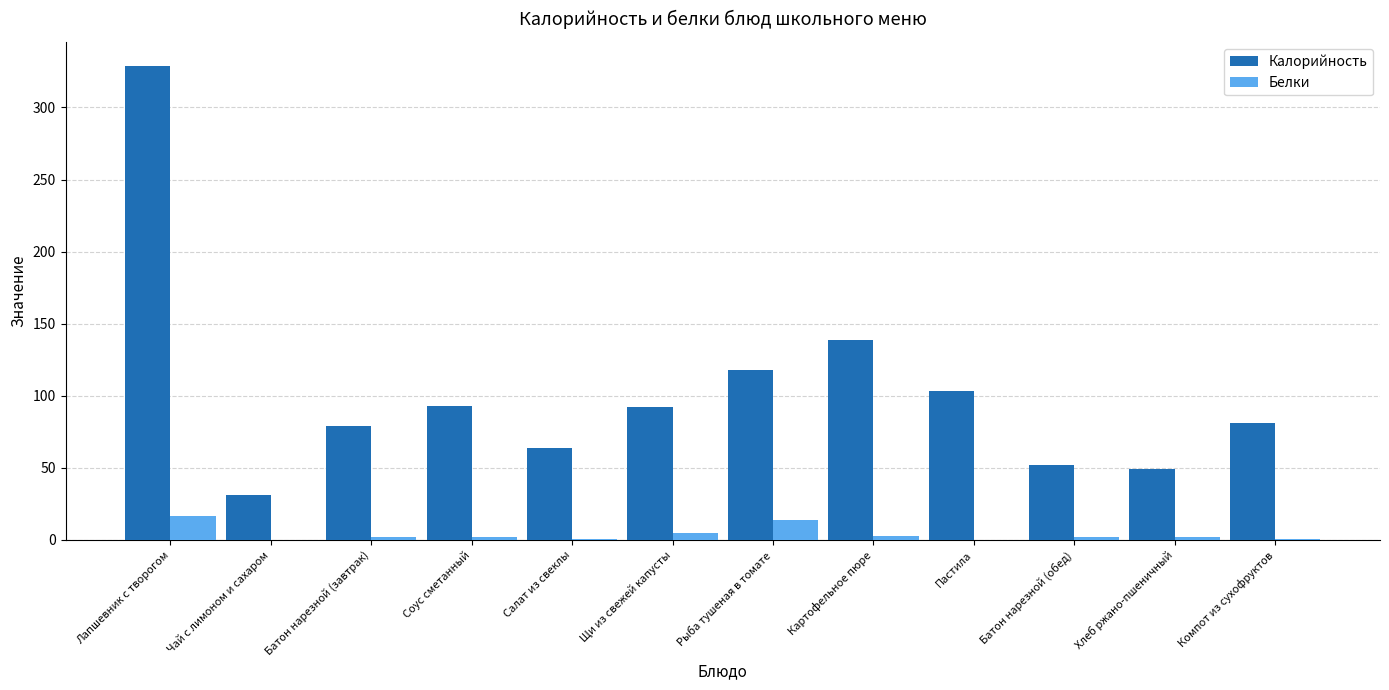

Between Лапшевник с творогом and Соус сметанный, which series saw the biggest shift?

Калорийность